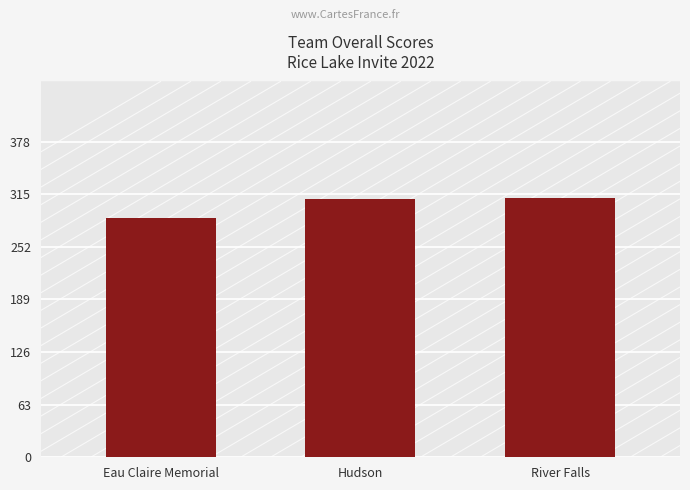

What is the greatest value displayed?

311